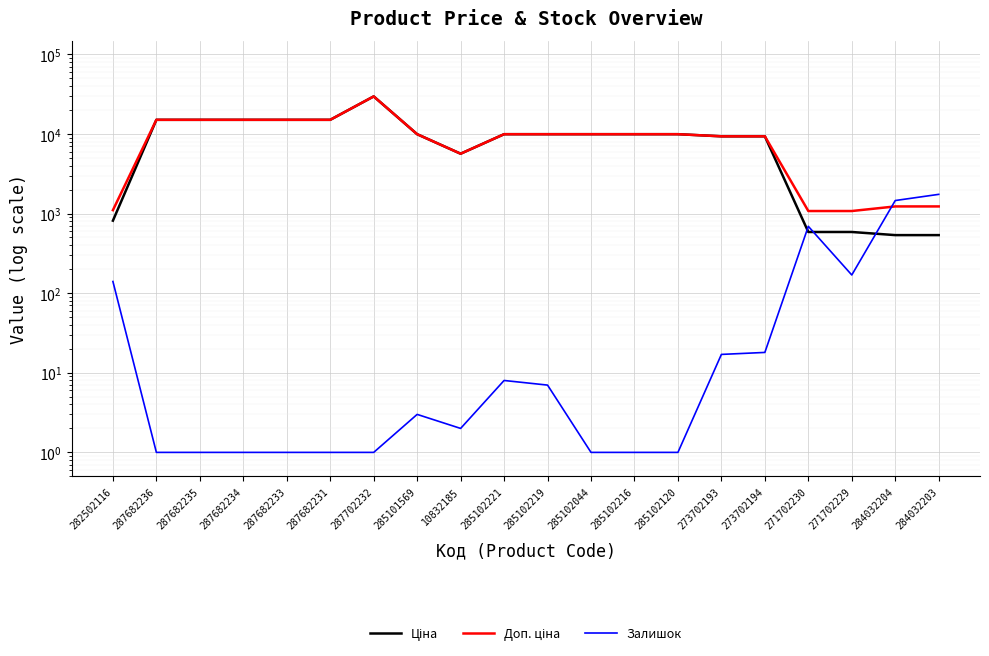

True or false: Доп. ціна and Ціна intersect in this chart.

False